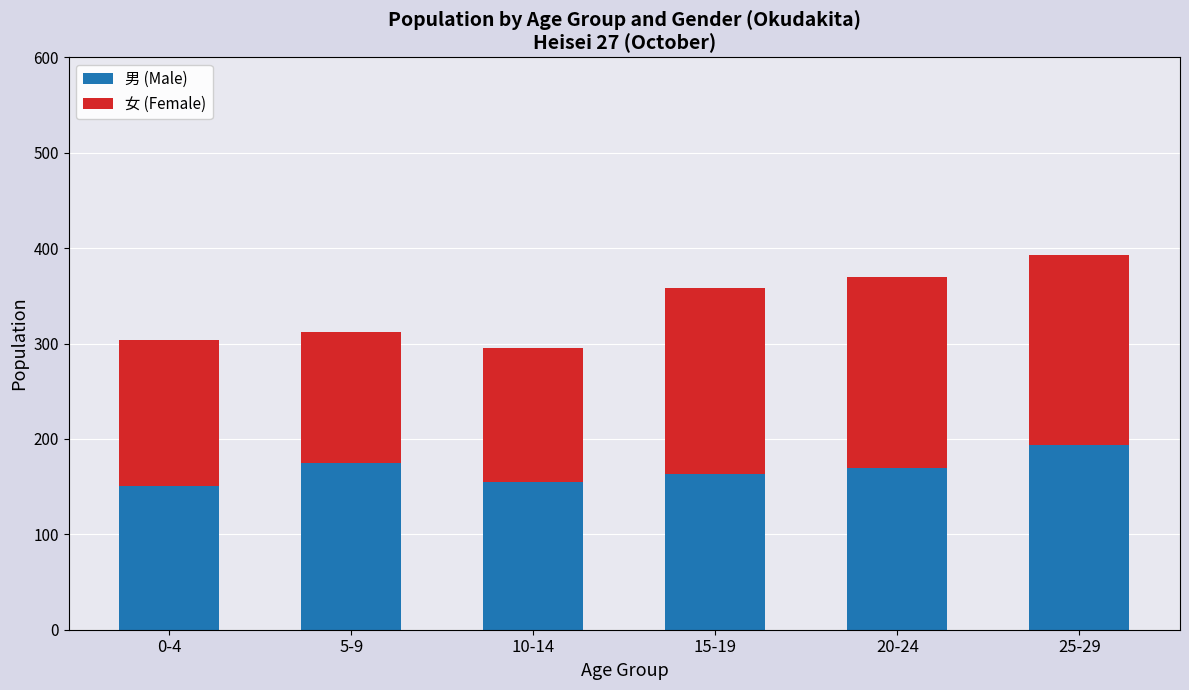

The 男 (Male) series shows 175 at 5-9. True or false?

True